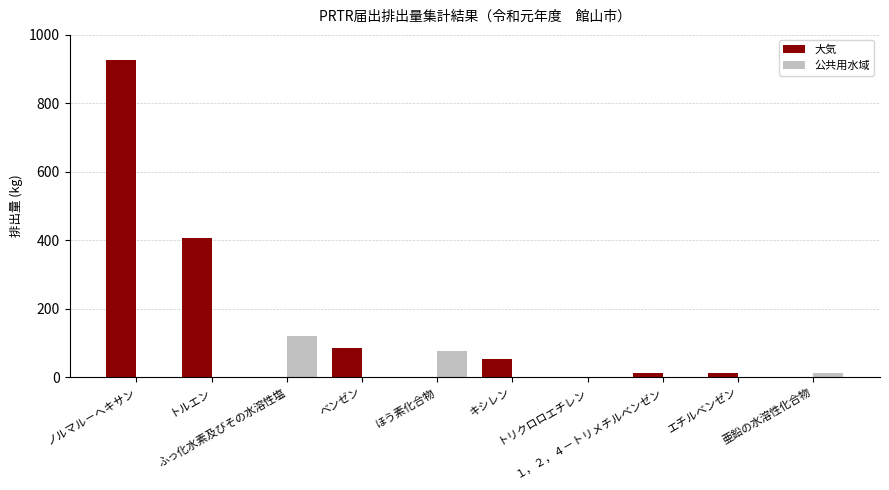

How many data points does each series have?

10